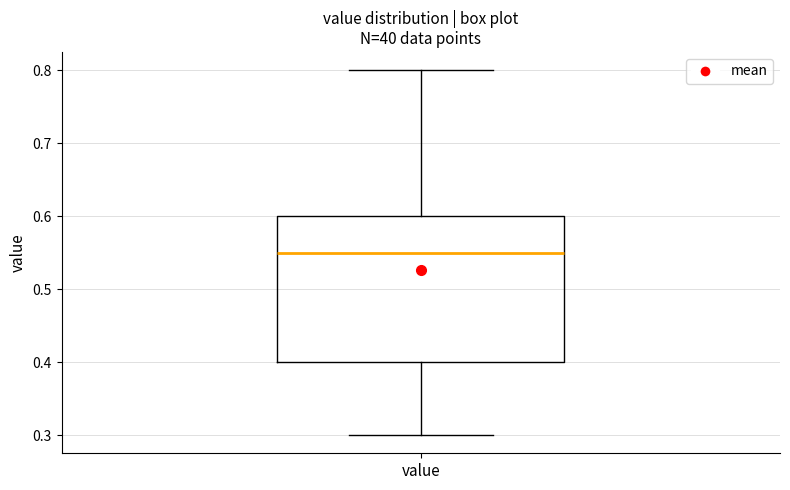

Transcribe this box plot: give where the median line is, the range the box spans, and where the two whiskers end, as read against the y-axis. The values are not printed on the chart, so give them approximately, as read against the axis.

median 0.55, box 0.40 to 0.60, whiskers 0.30 to 0.80